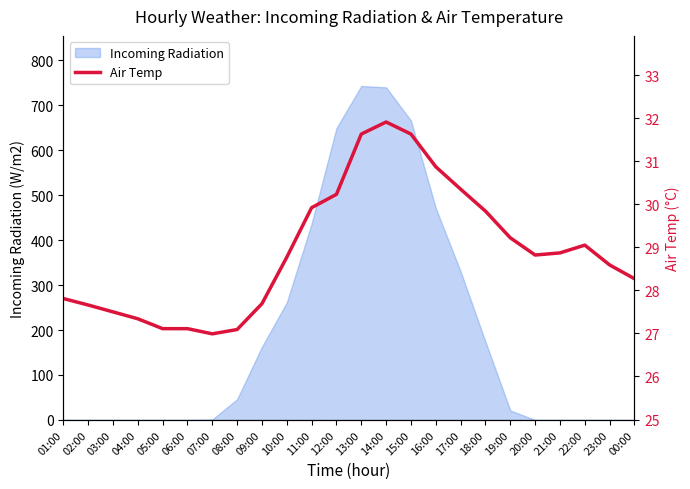

What is the maximum value for Incoming Radiation?

743.0